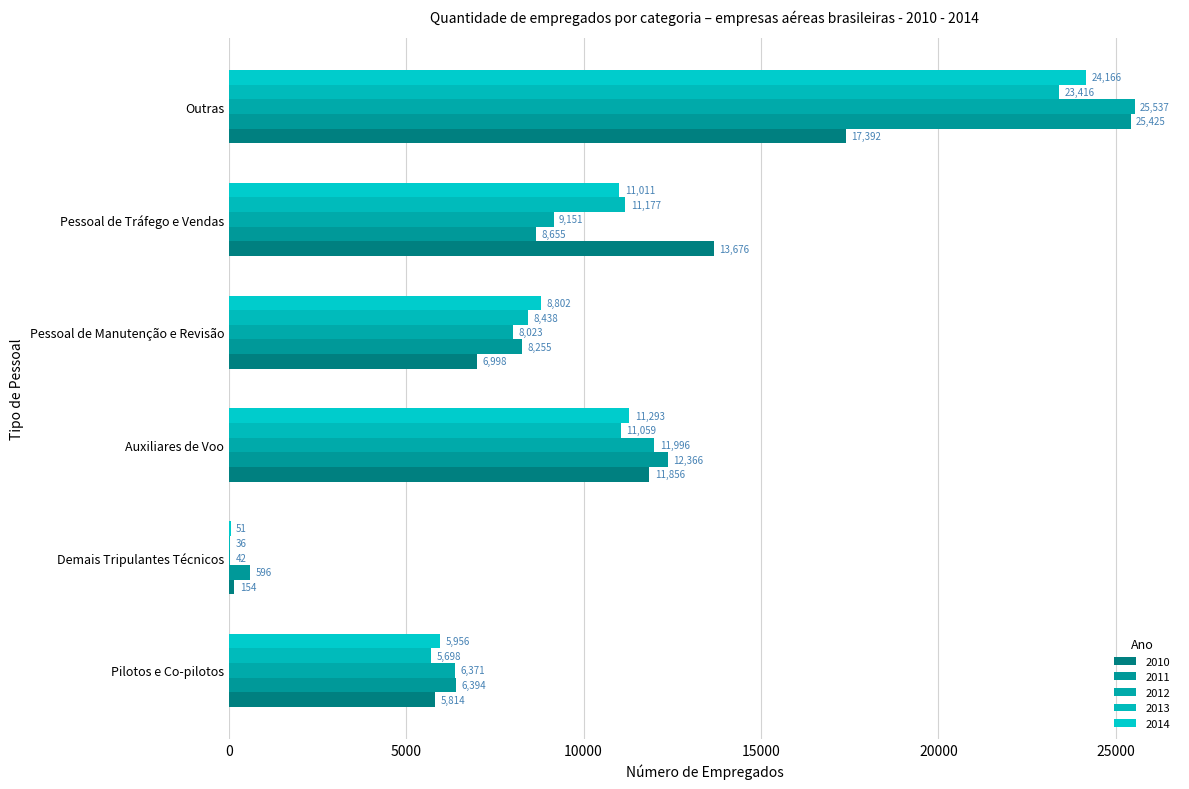

Is it true that 2013 equals 8438 at Pessoal de Manutenção e Revisão?

True